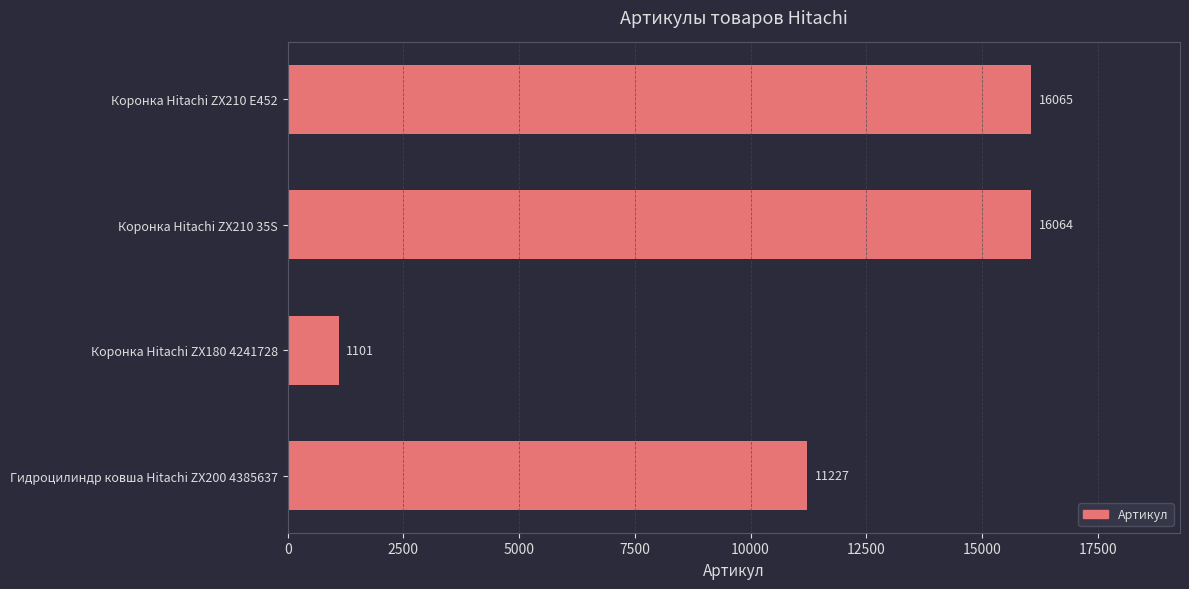

List the labels in order of value, largest first.

Коронка Hitachi ZX210 E452, Коронка Hitachi ZX210 35S, Гидроцилиндр ковша Hitachi ZX200 4385637, Коронка Hitachi ZX180 4241728